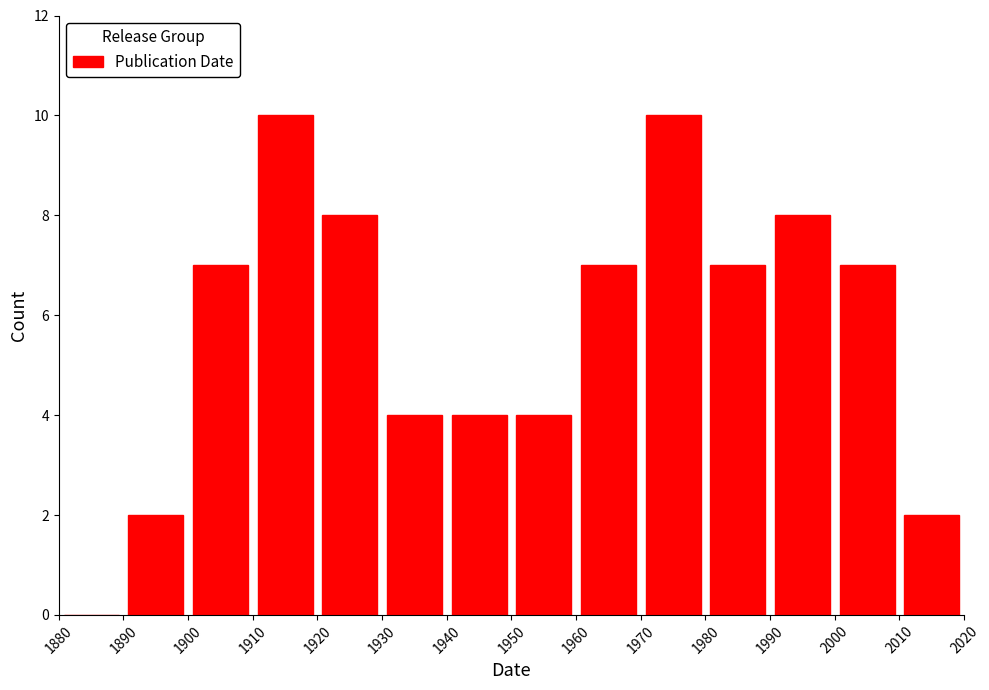

What is the height of the bar covering 2000 to 2010 on the x-axis? The values are not printed on the chart, so give them approximately, as read against the axis.

7